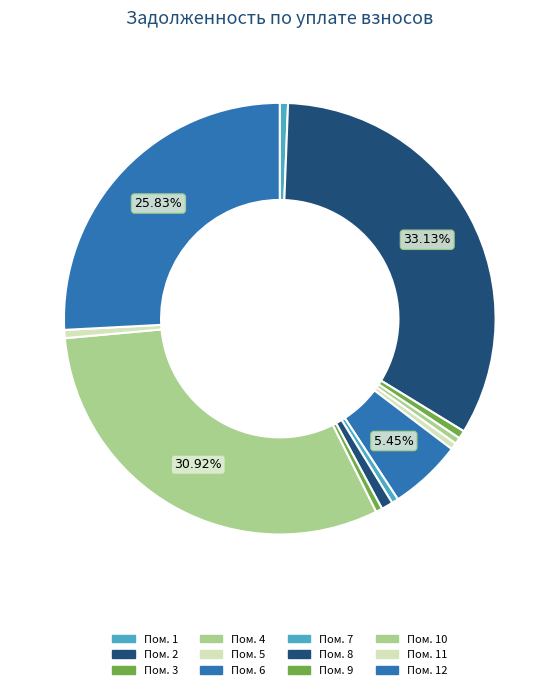

Count the number of slices in the pie.

12